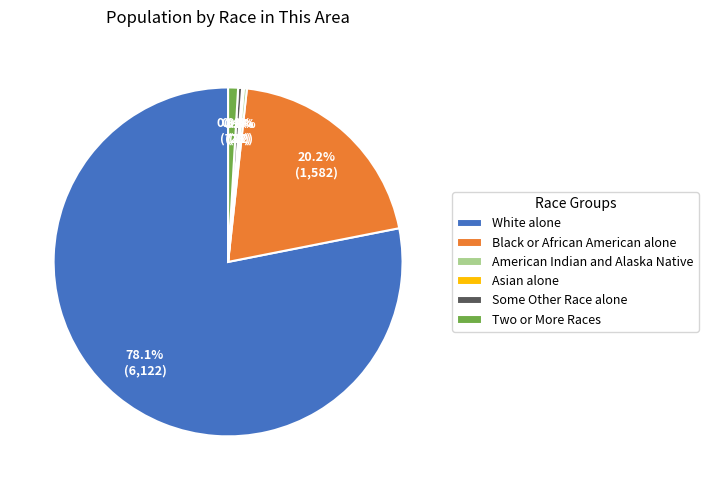

What is the largest slice in the pie chart?

White alone